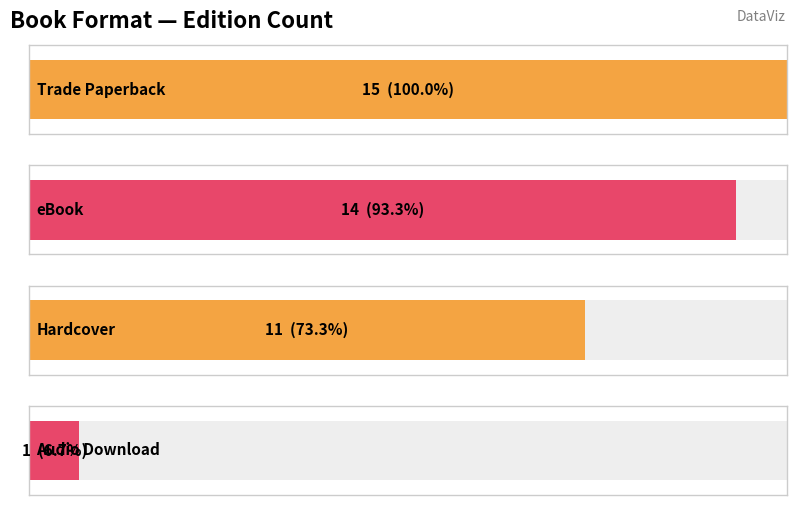

Where does the data first go above 13?

Trade Paperback